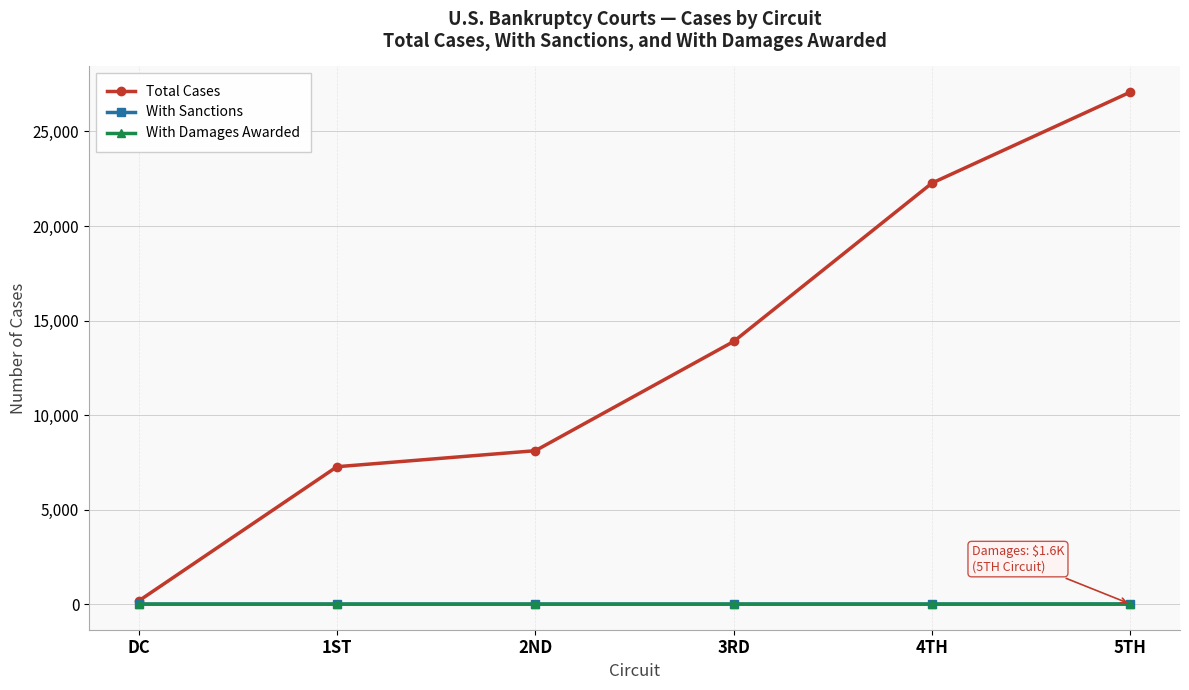

What is the label of the 3rd point from the right?

3RD